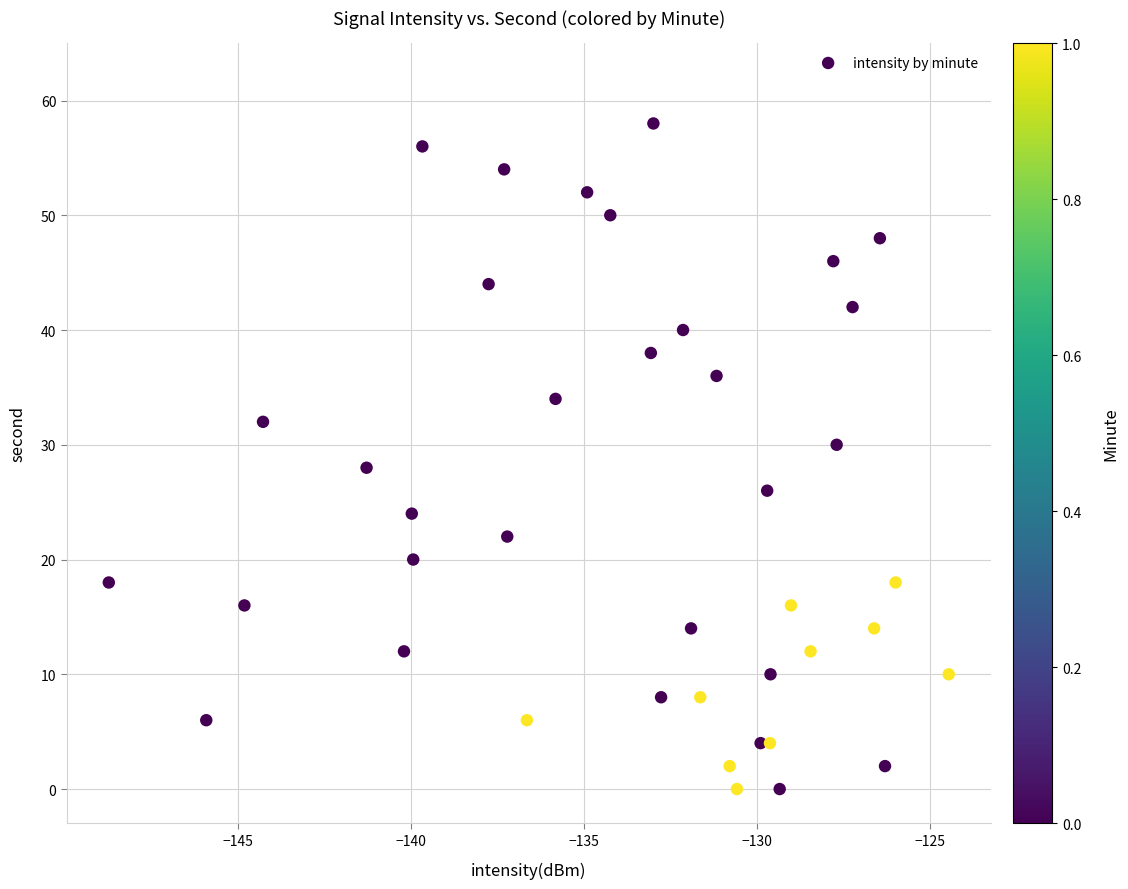

Count the number of points in this scatter plot.

40